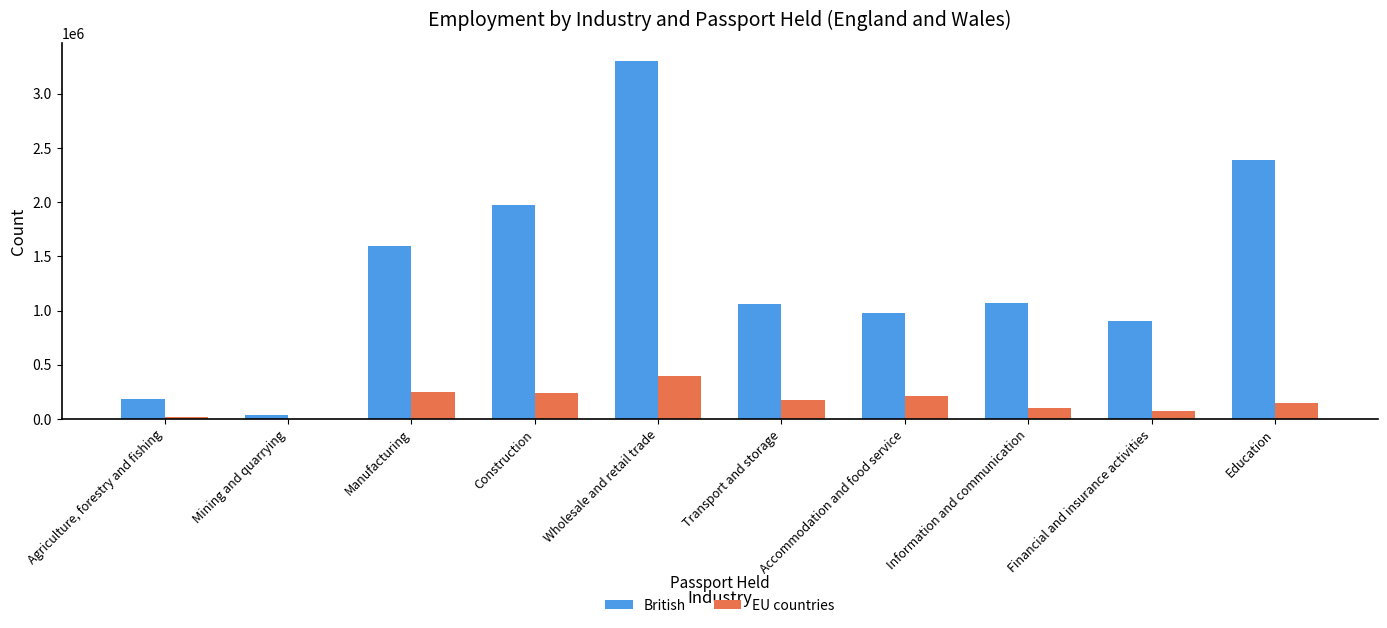

What is the approximate value of British at Mining and quarrying, to the nearest 100?

37200